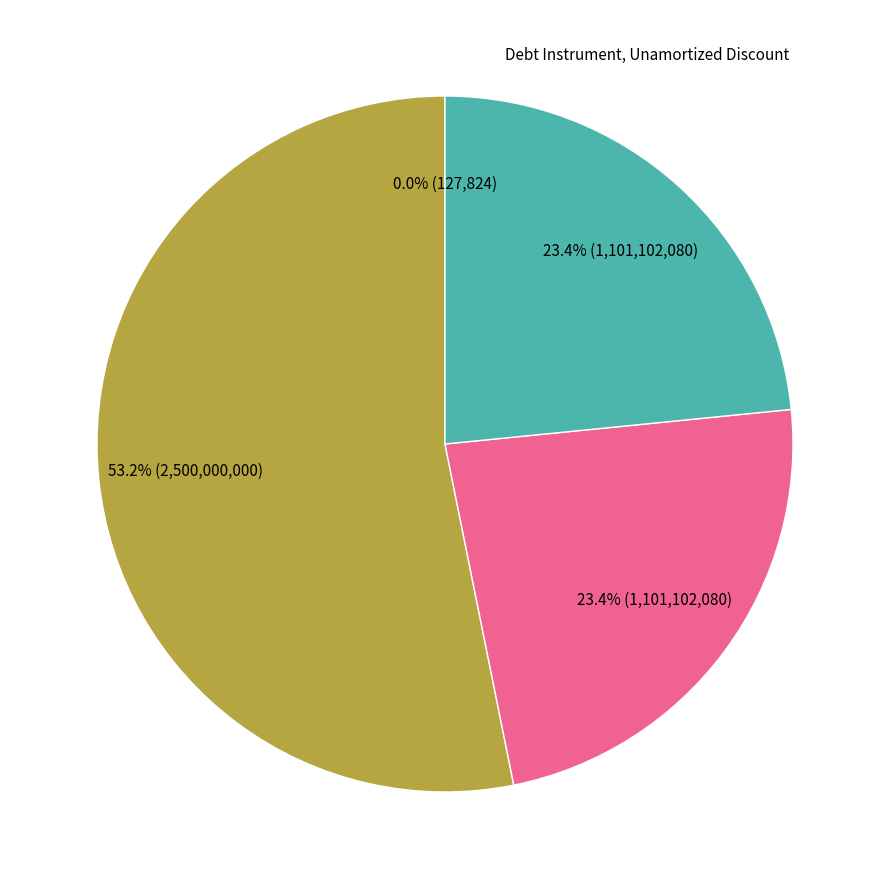

Does any single category account for the majority?

Yes